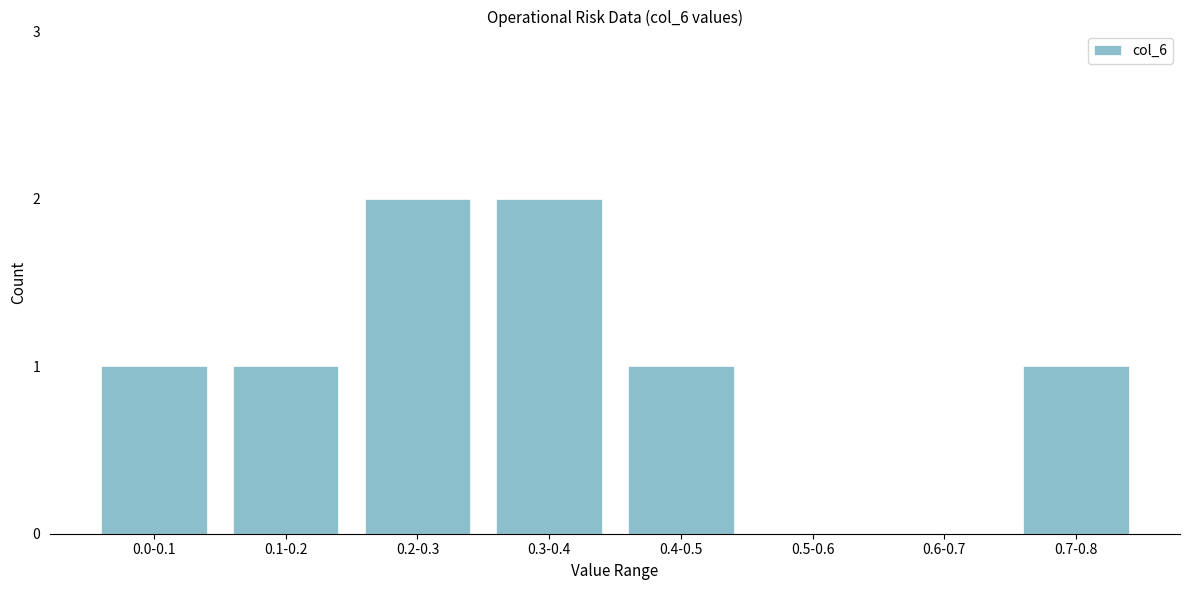

Reading right to left, extract all data points from this chart.

0.7-0.8=1	0.6-0.7=0	0.5-0.6=0	0.4-0.5=1	0.3-0.4=2	0.2-0.3=2	0.1-0.2=1	0.0-0.1=1